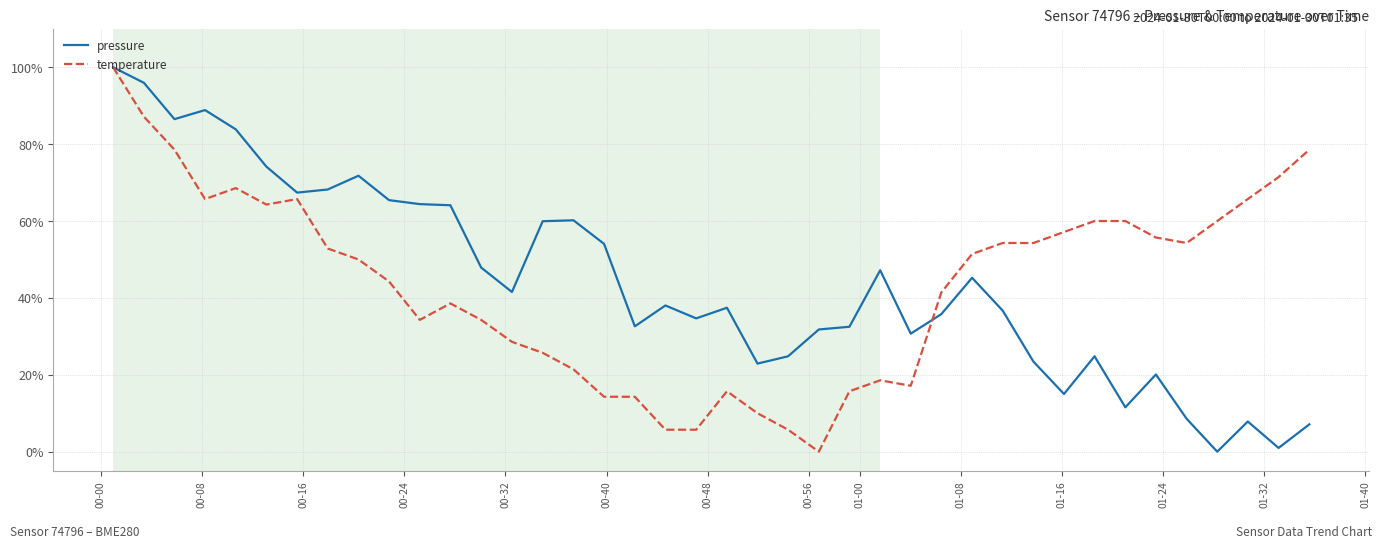

What is the value of the pressure point at the 14th from the left?

41.5